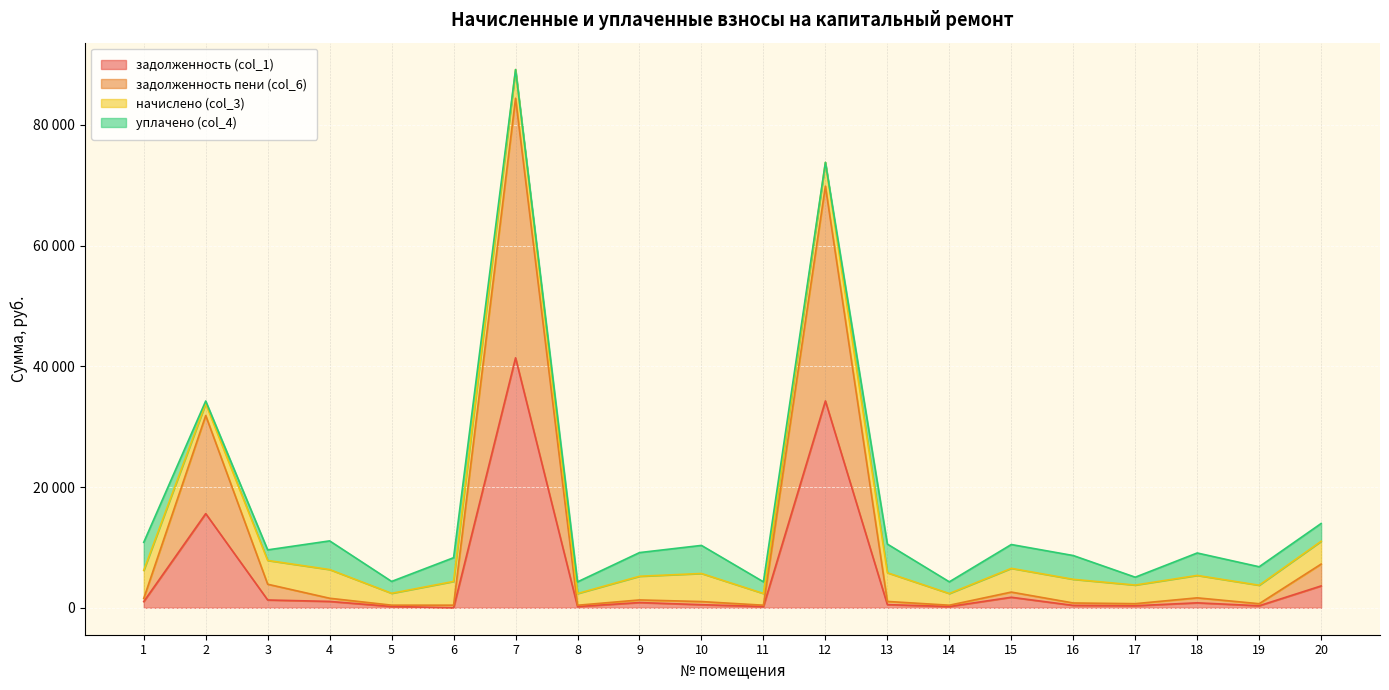

Which has a higher value, 17 or 3?

3